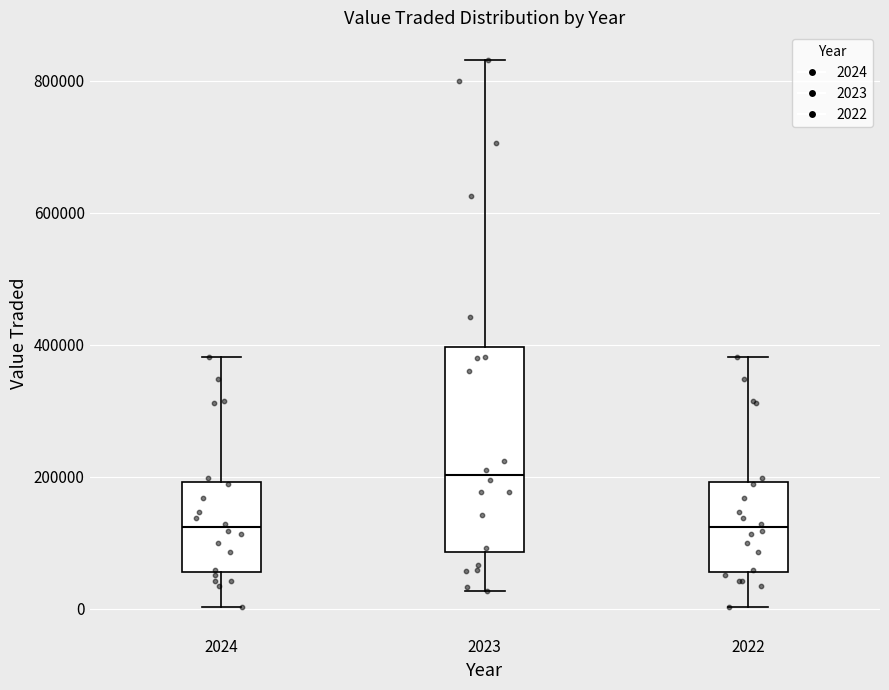

Reading left to right, transcribe this box plot: for each box, give where its median line is, the range the box spans, and where its two whiskers end, as read against the y-axis. The values are not printed on the chart, so give them approximately, as read against the axis.

2024: median 120000, box 60000 to 200000, whiskers 0 to 380000
2023: median 200000, box 80000 to 400000, whiskers 20000 to 840000
2022: median 120000, box 60000 to 200000, whiskers 0 to 380000